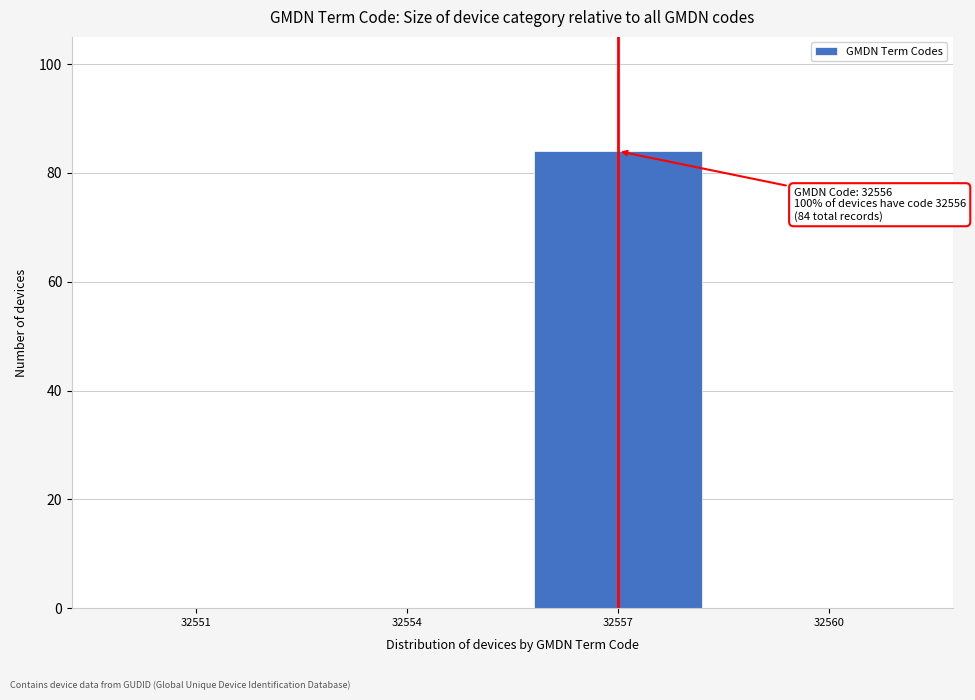

Reading left to right, list all the values displayed in this chart.

32551=0	32554=0	32557=84	32560=0